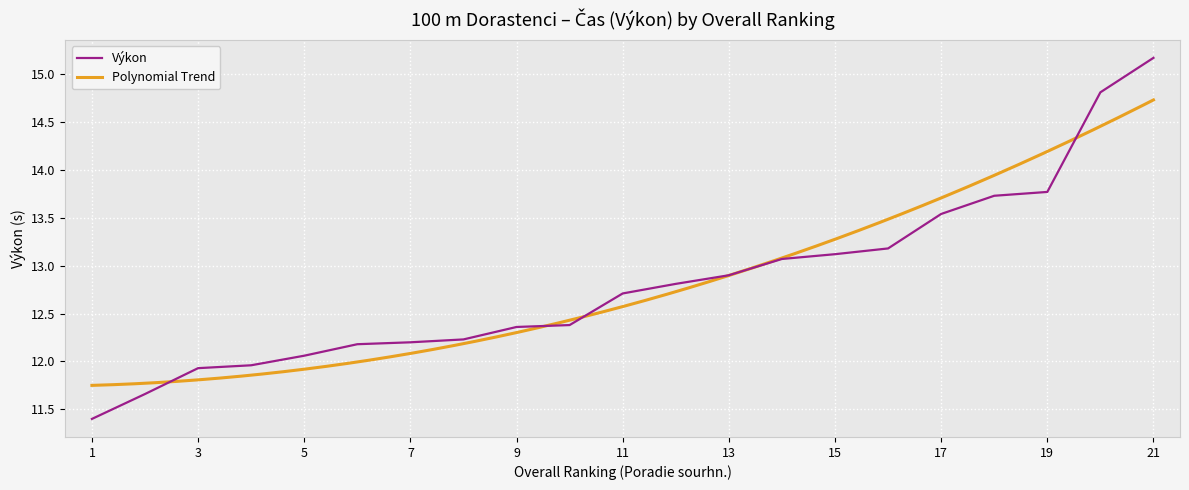

True or false: Výkon has a value of 13.8 at 19.

True